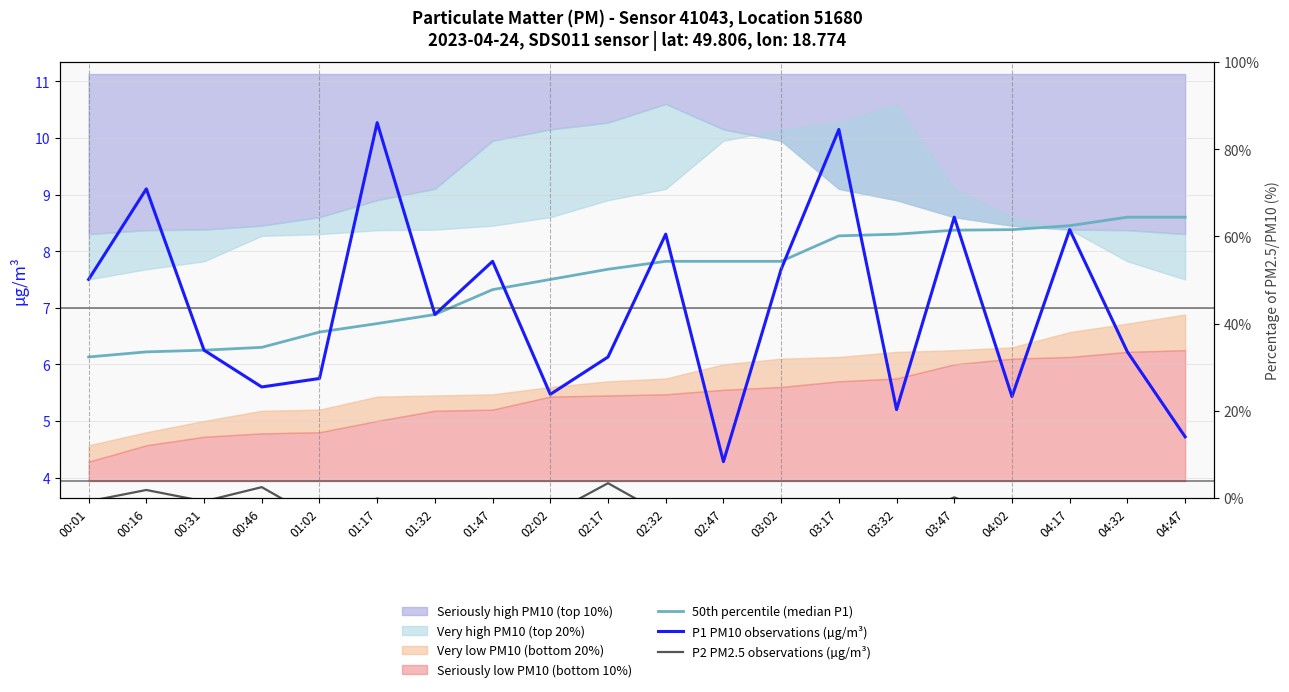

True or false: 50th percentile (median P1) and P1 PM10 observations (µg/m³) intersect in this chart.

True